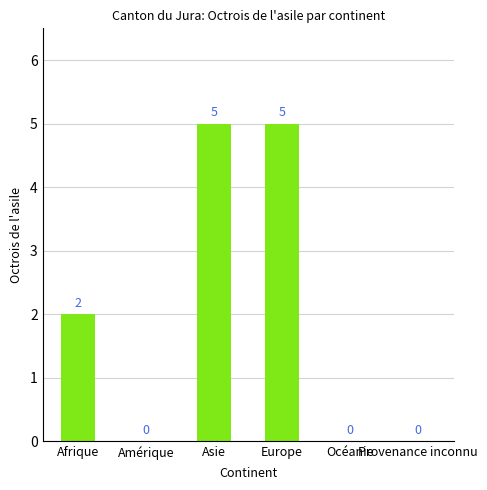

What is the sum of all values?

12